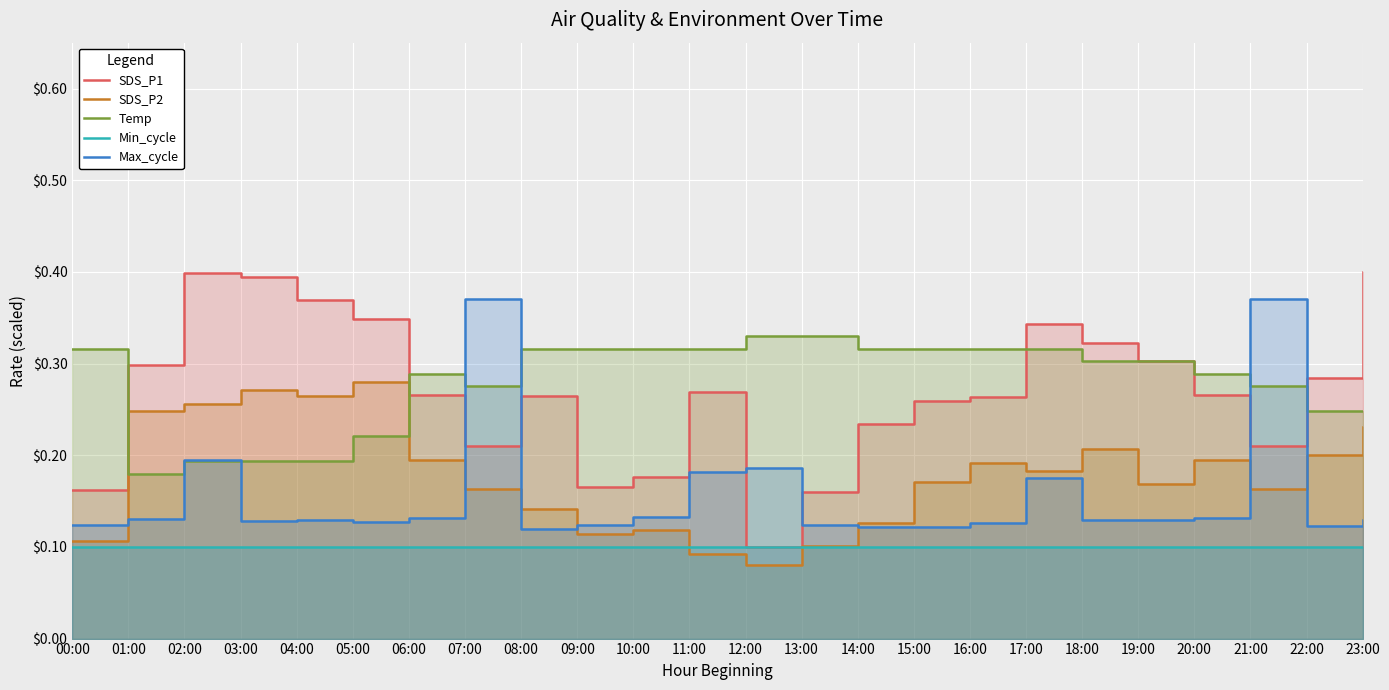

True or false: Temp and Min_cycle intersect in this chart.

False